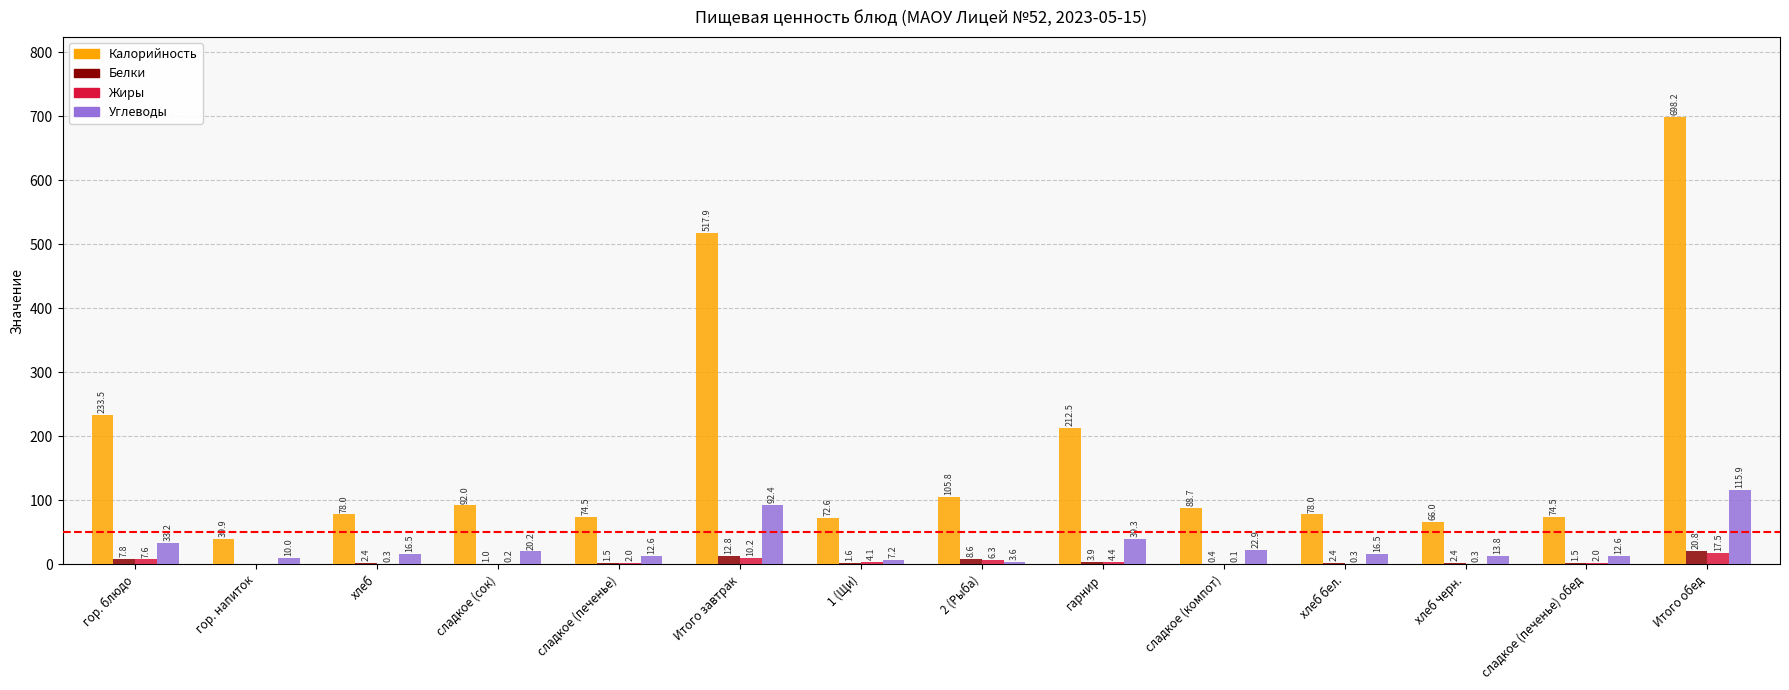

Which label corresponds to the largest value in the chart?

Итого обед